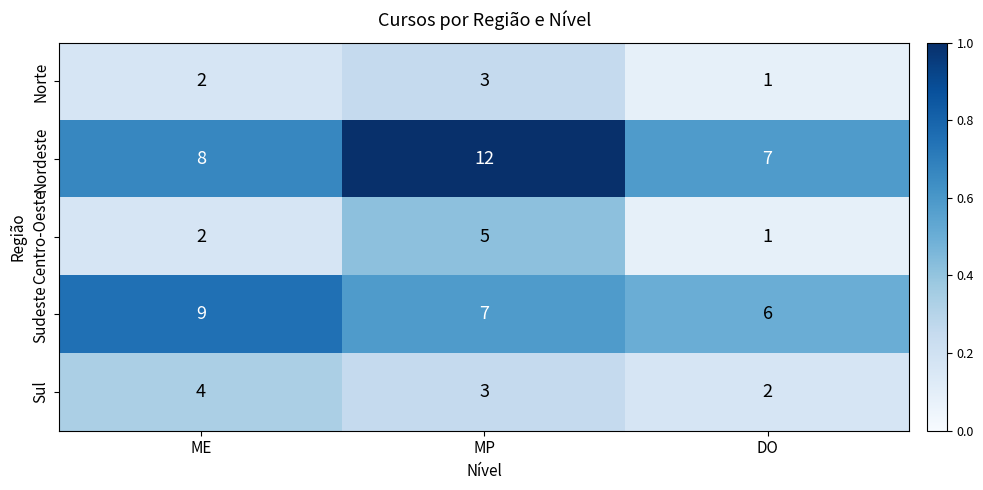

Which series changed the most between MP and DO?

Nordeste